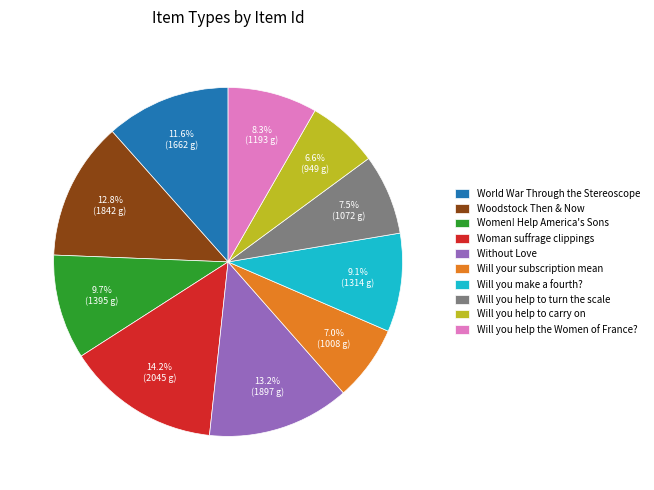

What percentage do Will your subscription mean and Woodstock Then & Now together represent?

19.8%